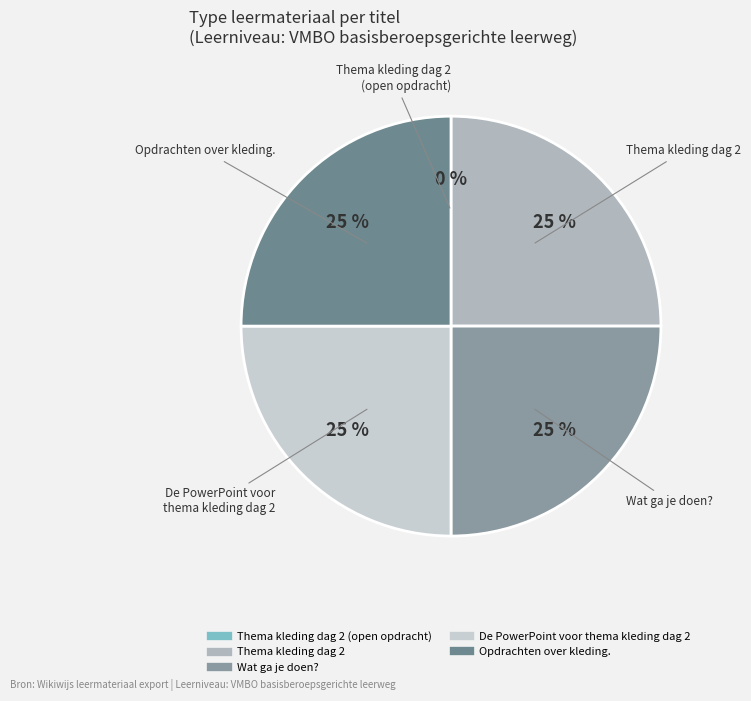

What is the largest slice in the pie chart?

De PowerPoint voor thema kleding dag 2